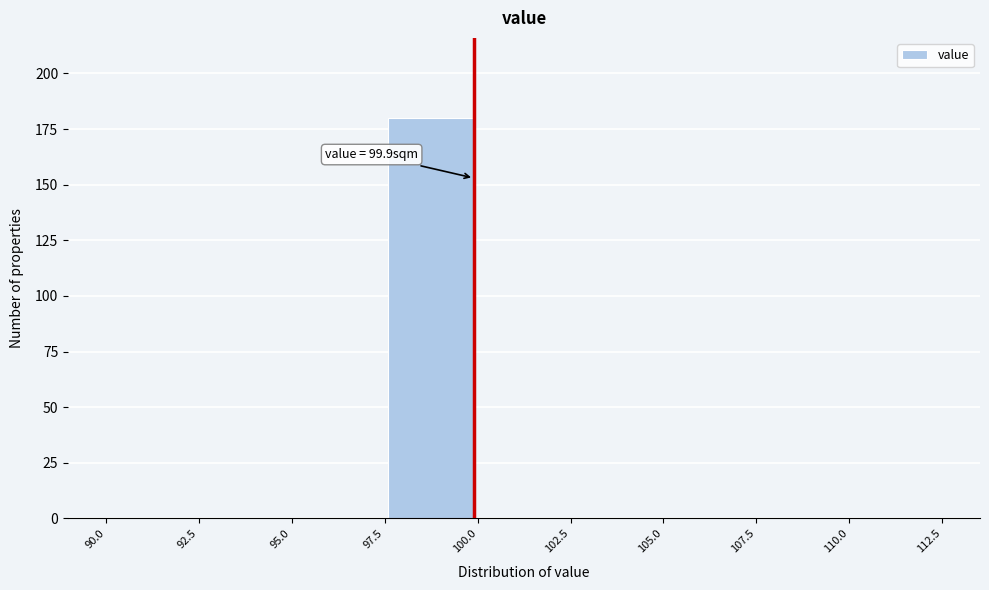

Which range on the x-axis has the tallest bar?

97.5 to 100.0